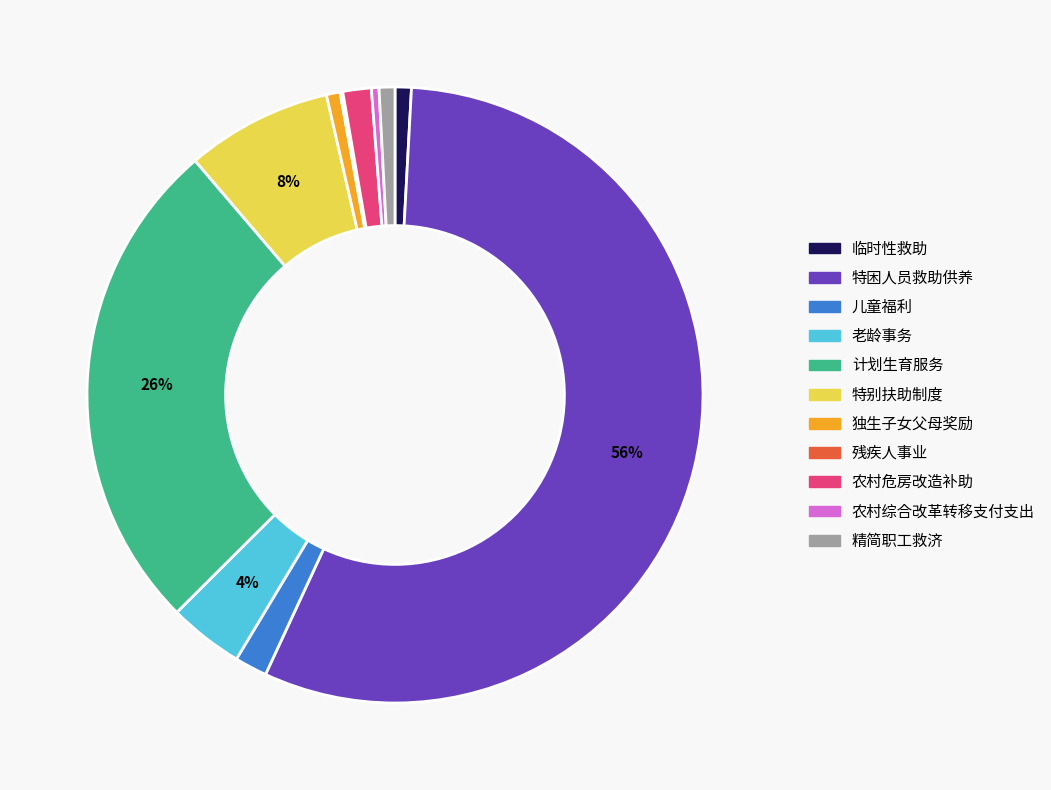

Which slice is the largest?

特困人员救助供养